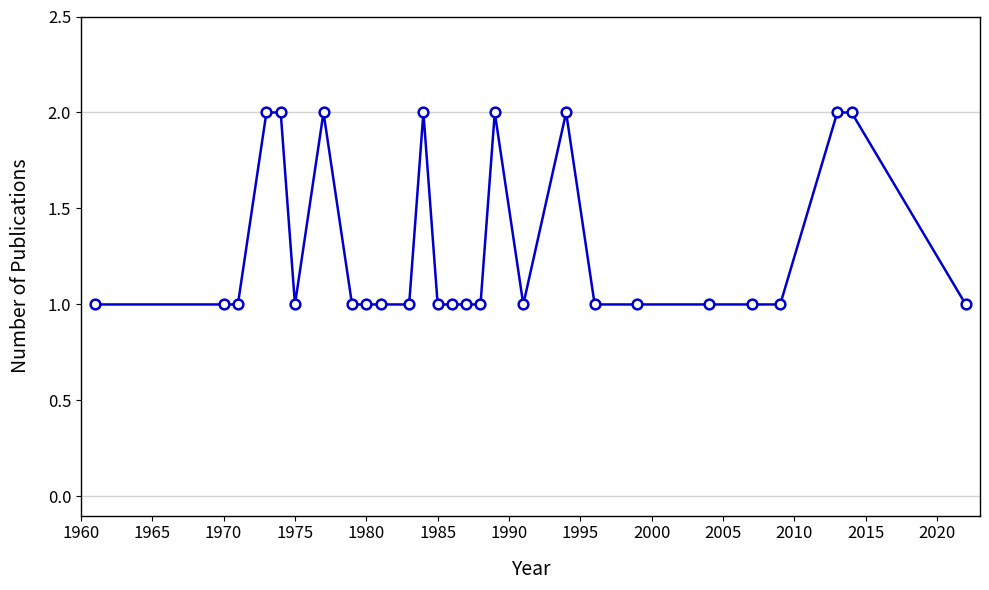

What is the sum of all values?

35